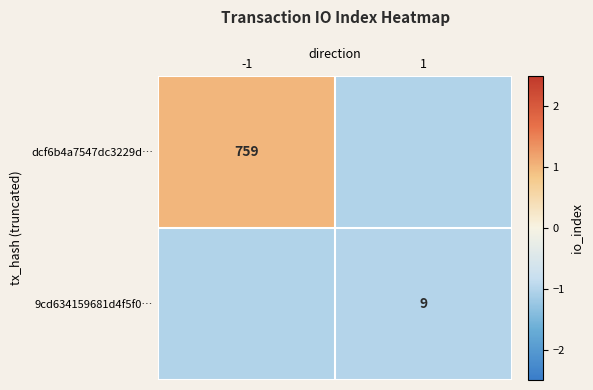

At which category is the sum across all series the highest?

-1